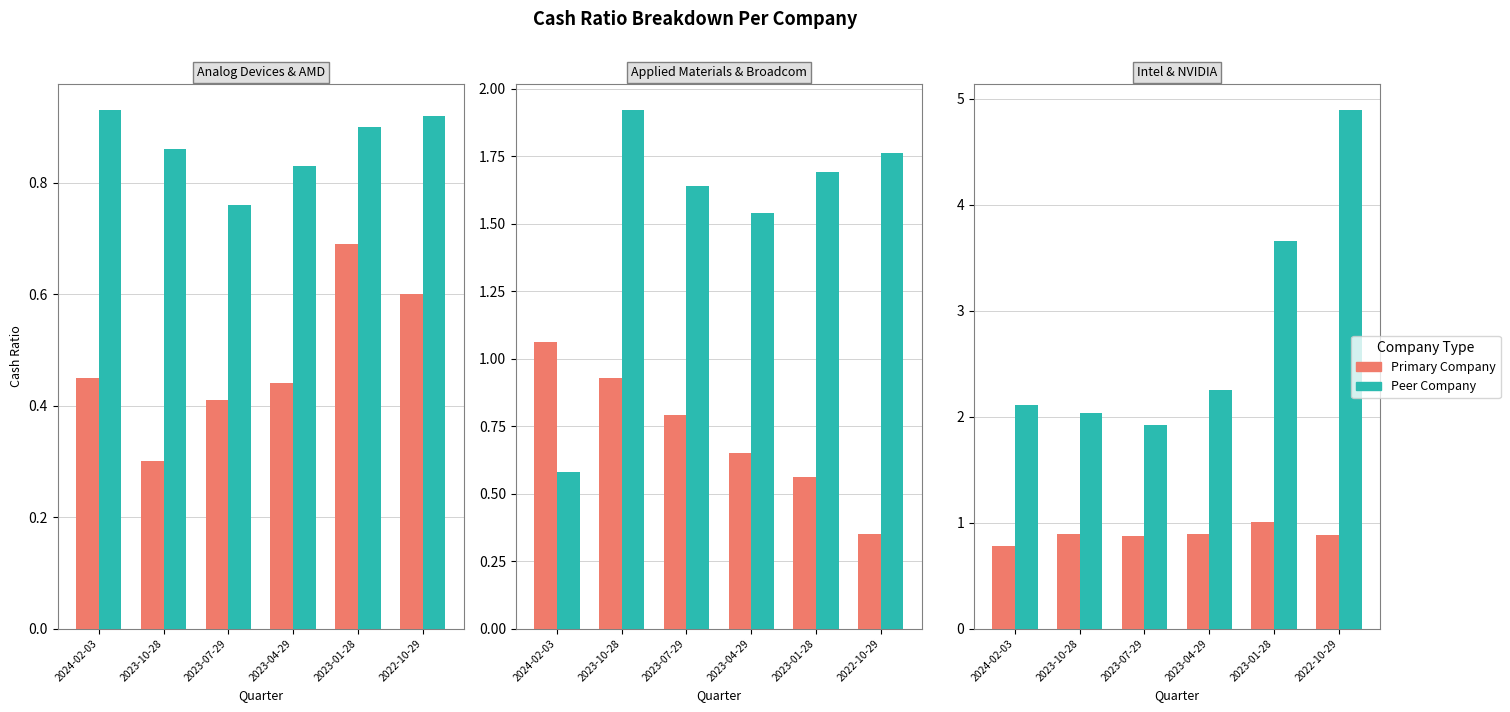

Reading right to left, extract all data points from this chart.

Analog Devices Inc.: 0.6	0.7	0.4	0.4	0.3	0.5
Advanced Micro Devices Inc.: 0.9	0.9	0.8	0.8	0.9	0.9
Applied Materials Inc.: 0.3	0.6	0.7	0.8	0.9	1.1
Broadcom Inc.: 1.8	1.7	1.5	1.6	1.9	0.6
Intel Corp.: 0.9	1.0	0.9	0.9	0.9	0.8
NVIDIA Corp.: 4.9	3.7	2.2	1.9	2.0	2.1